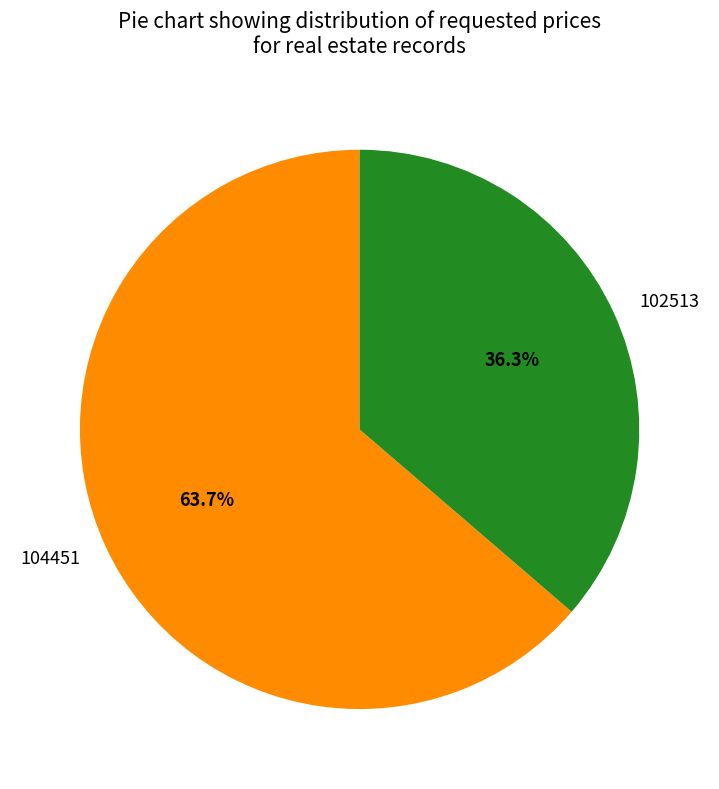

Count the number of slices in the pie.

2